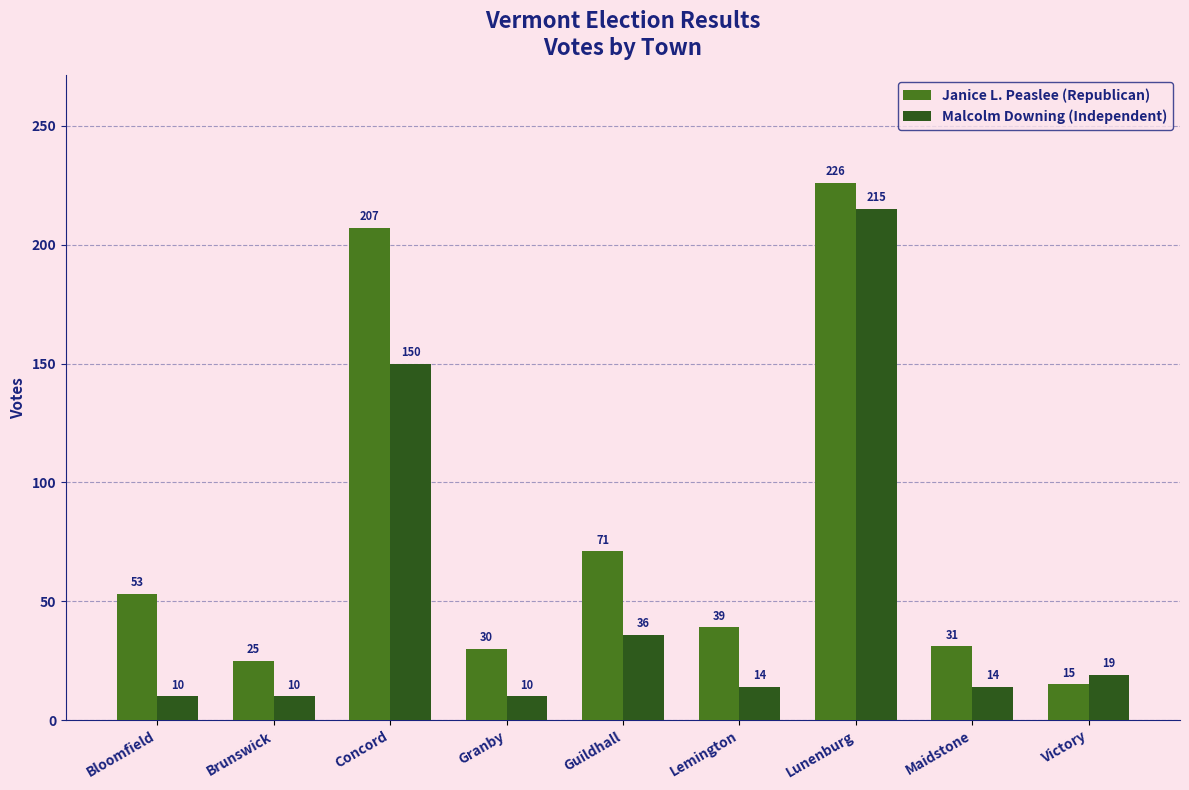

At which category is the sum across all series the highest?

Lunenburg